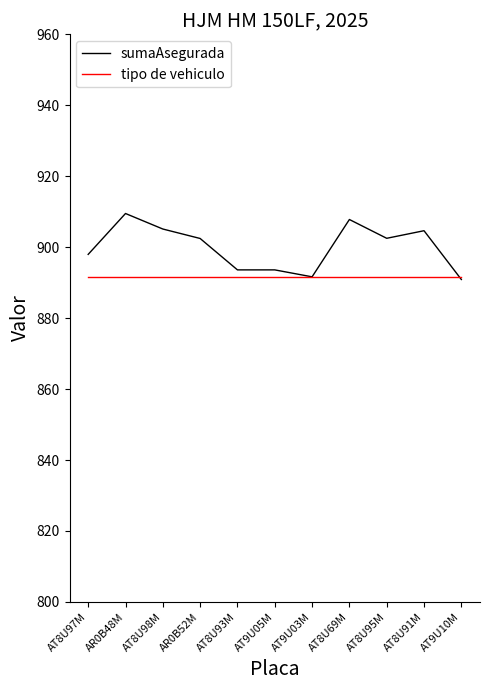

What is the lowest value of the sumaAsegurada series?

890.9